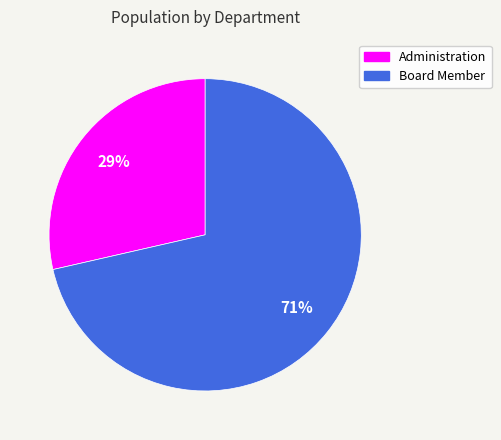

Is the sum of Board Member and Administration greater than half?

Yes